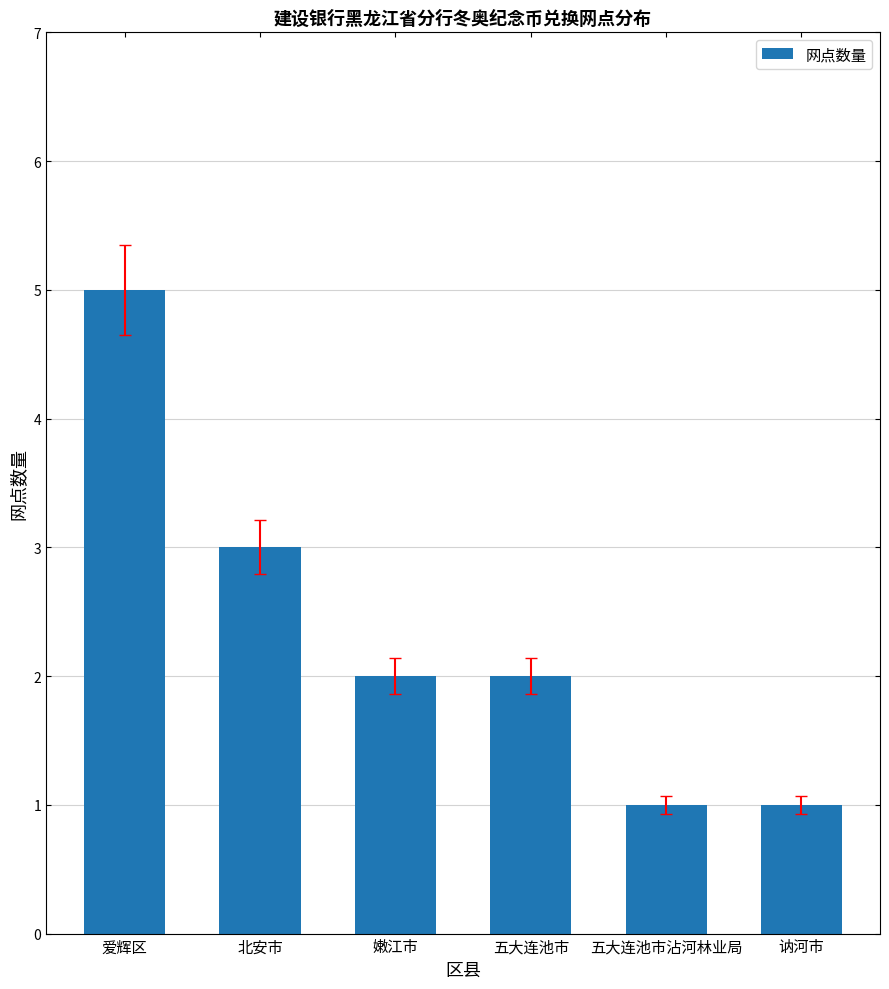

The chart shows a value of 1 at 五大连池市. True or false?

False